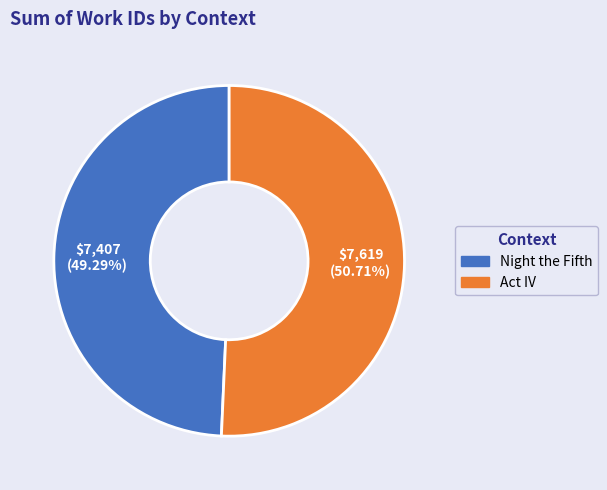

Is it true that Night the Fifth is 56% of the pie?

False